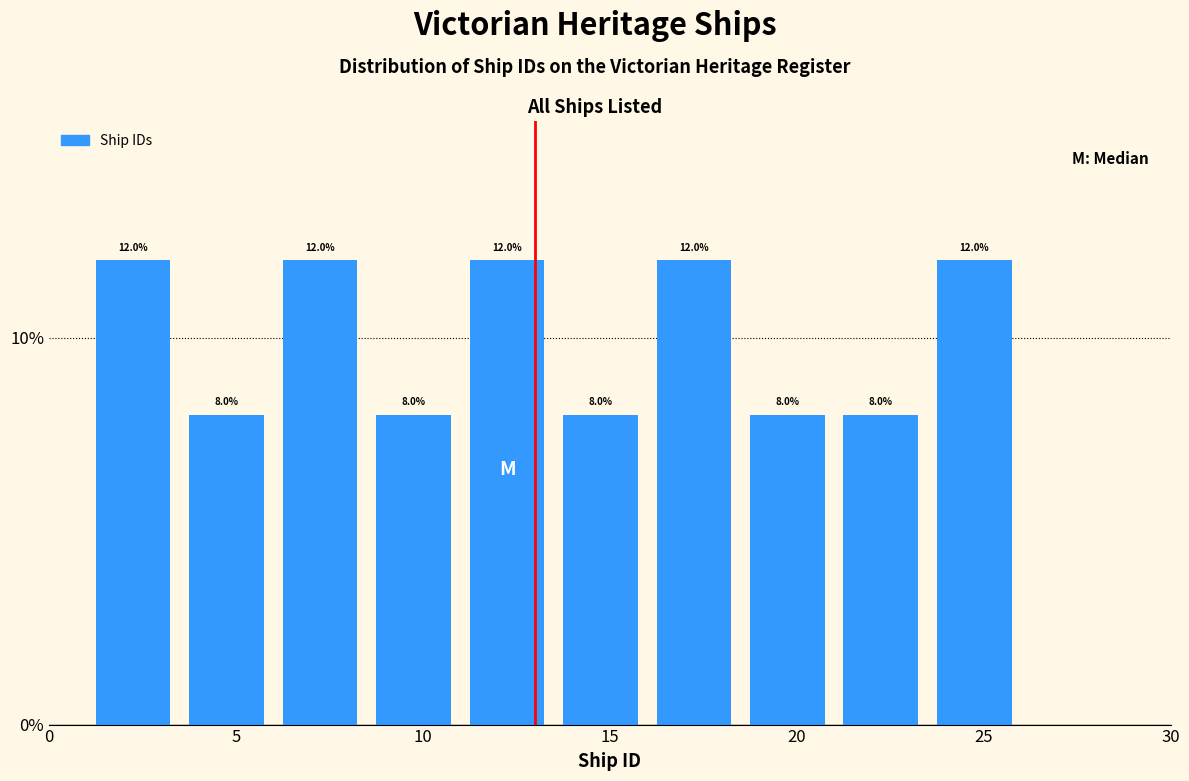

Reading left to right, list every bar in this chart as the range it spans on the x-axis followed by its height.

1.0 to 3.5: 12.0
3.5 to 6.0: 8.0
6.0 to 8.5: 12.0
8.5 to 11.0: 8.0
11.0 to 13.5: 12.0
13.5 to 16.0: 8.0
16.0 to 18.5: 12.0
18.5 to 21.0: 8.0
21.0 to 23.5: 8.0
23.5 to 26.0: 12.0